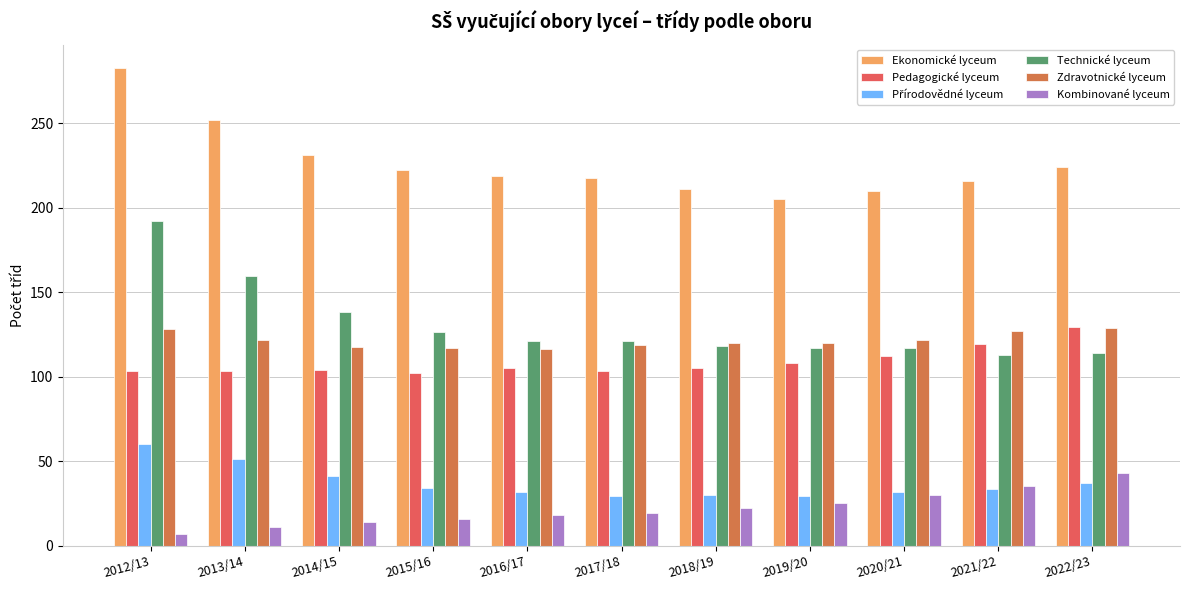

What is the greatest value displayed?

282.3